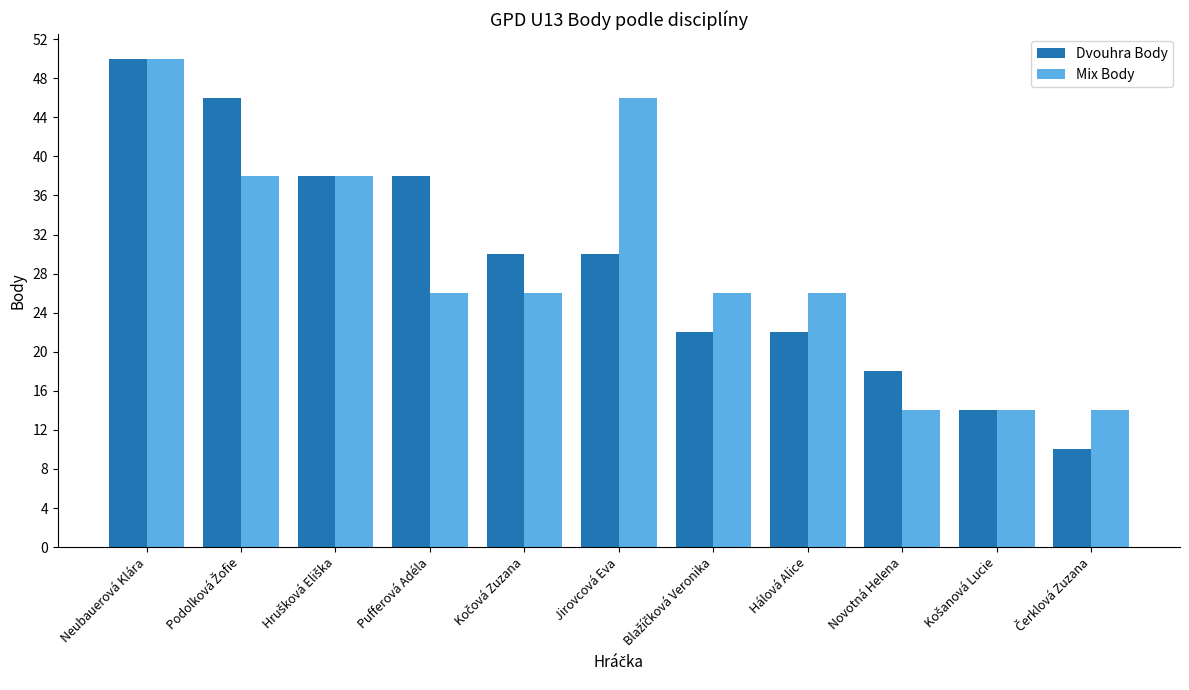

True or false: Mix Body has a value of 26 at Hálová Alice.

True